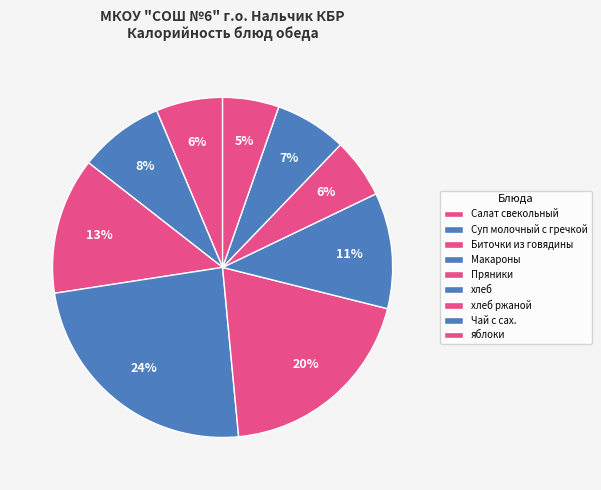

Which category has the biggest portion of the pie?

Макароны